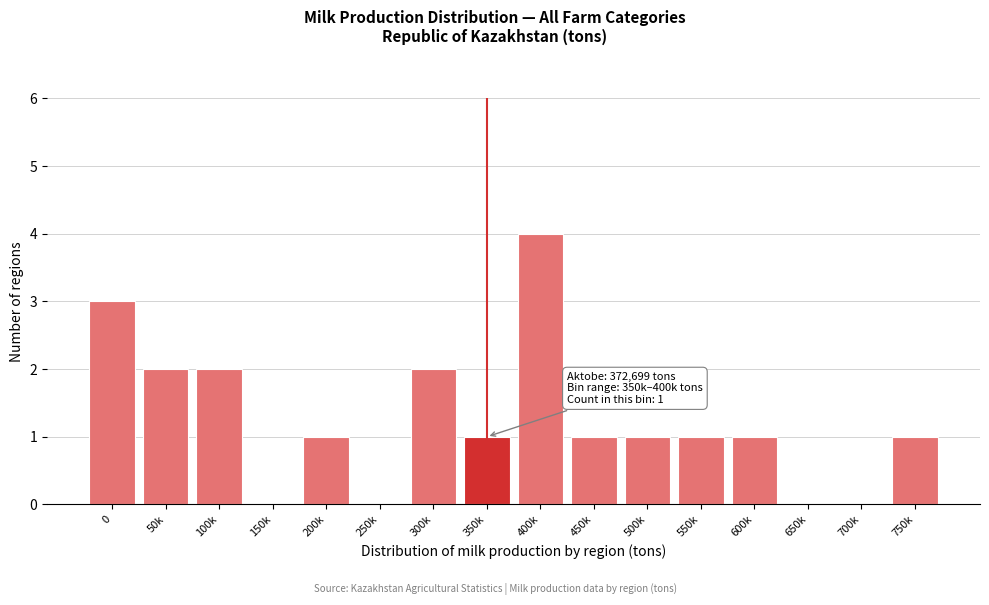

Reading right to left, what are all the values shown in this chart?

750k=1	700k=0	650k=0	600k=1	550k=1	500k=1	450k=1	400k=4	350k=1	300k=2	250k=0	200k=1	150k=0	100k=2	50k=2	0=3